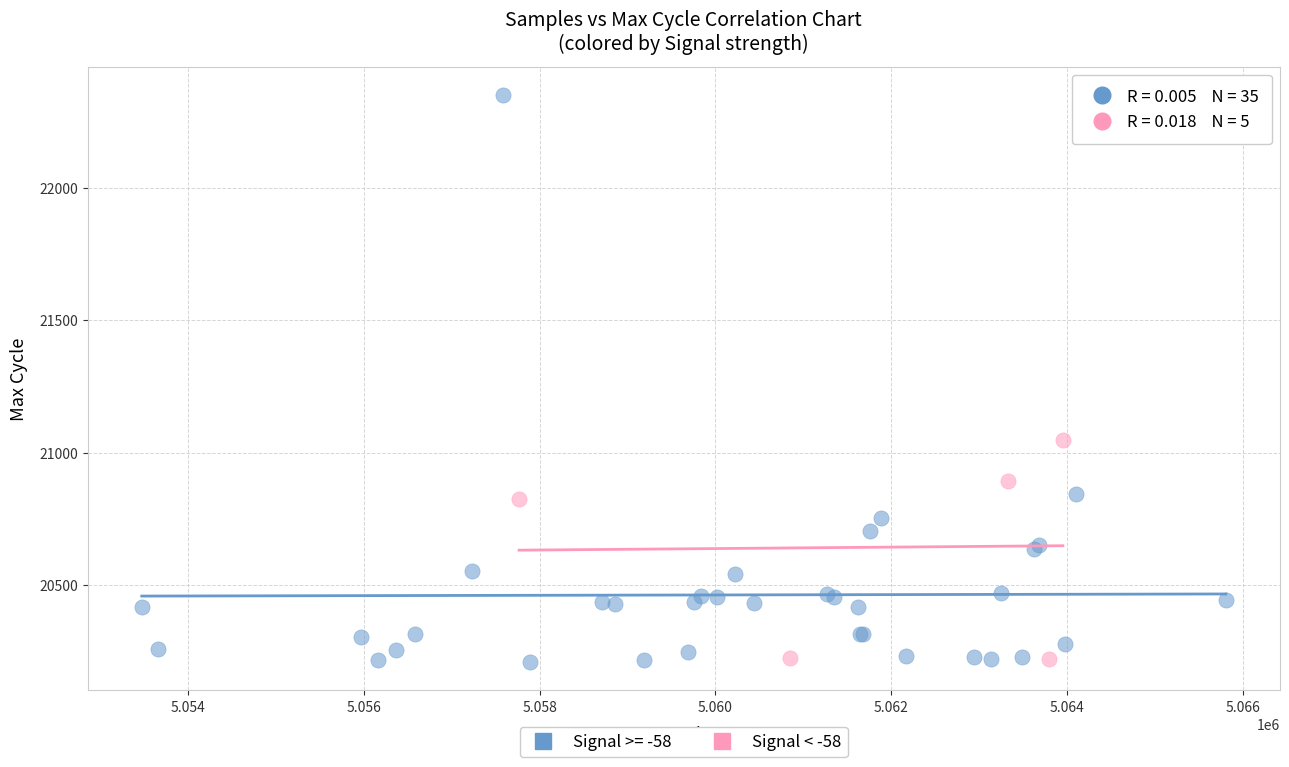

Which series has the largest Y range (max minus min)?

Signal >= -58